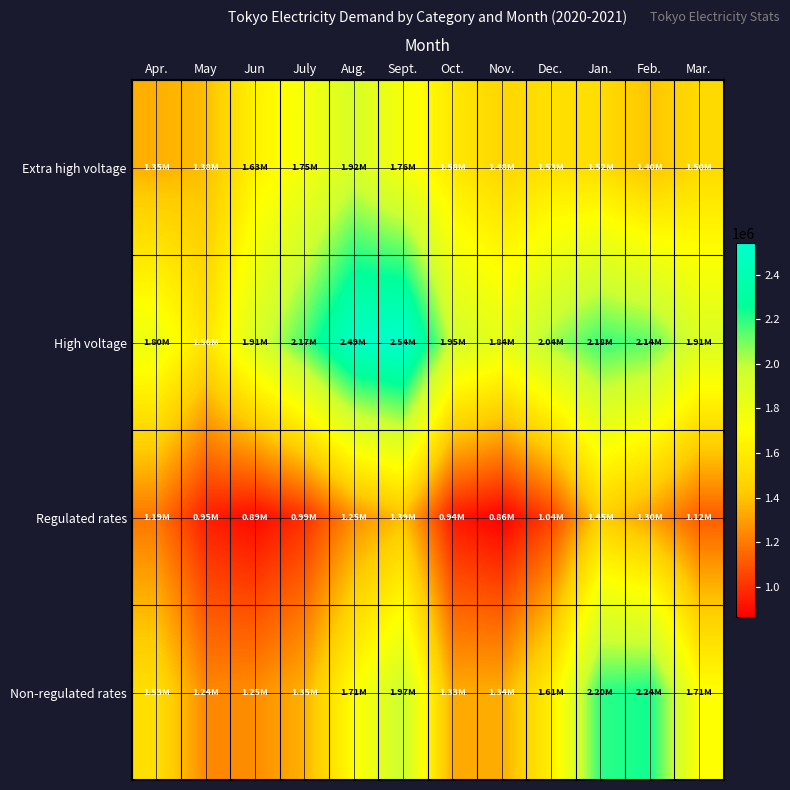

Which series changed the most between May and Jan.?

Non-regulated rates